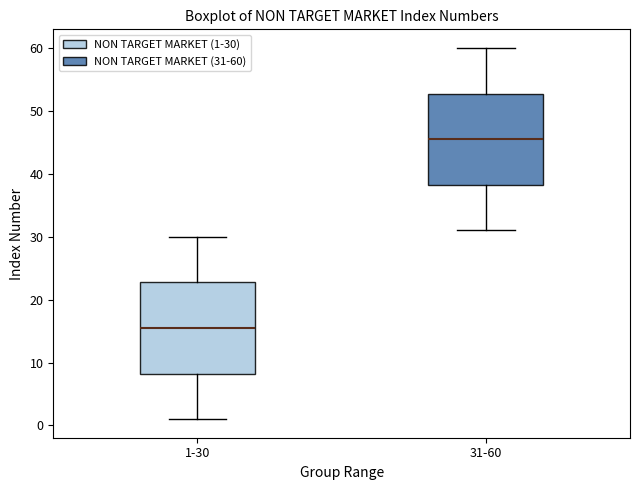

Reading left to right, read every box against the y-axis: the position of its median line, the range the box covers, and the ends of its whiskers. The values are not printed on the chart, so give them approximately, as read against the axis.

1-30: median 16, box 8 to 23, whiskers 1 to 30
31-60: median 46, box 38 to 53, whiskers 31 to 60